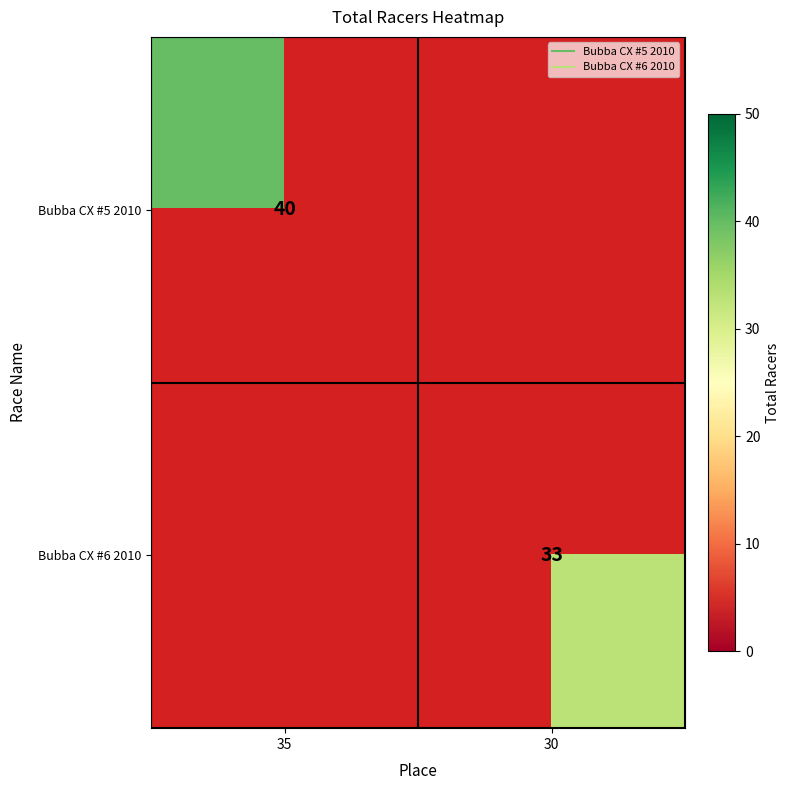

List the series in order of their overall mean, highest first.

Bubba CX #5 2010, Bubba CX #6 2010